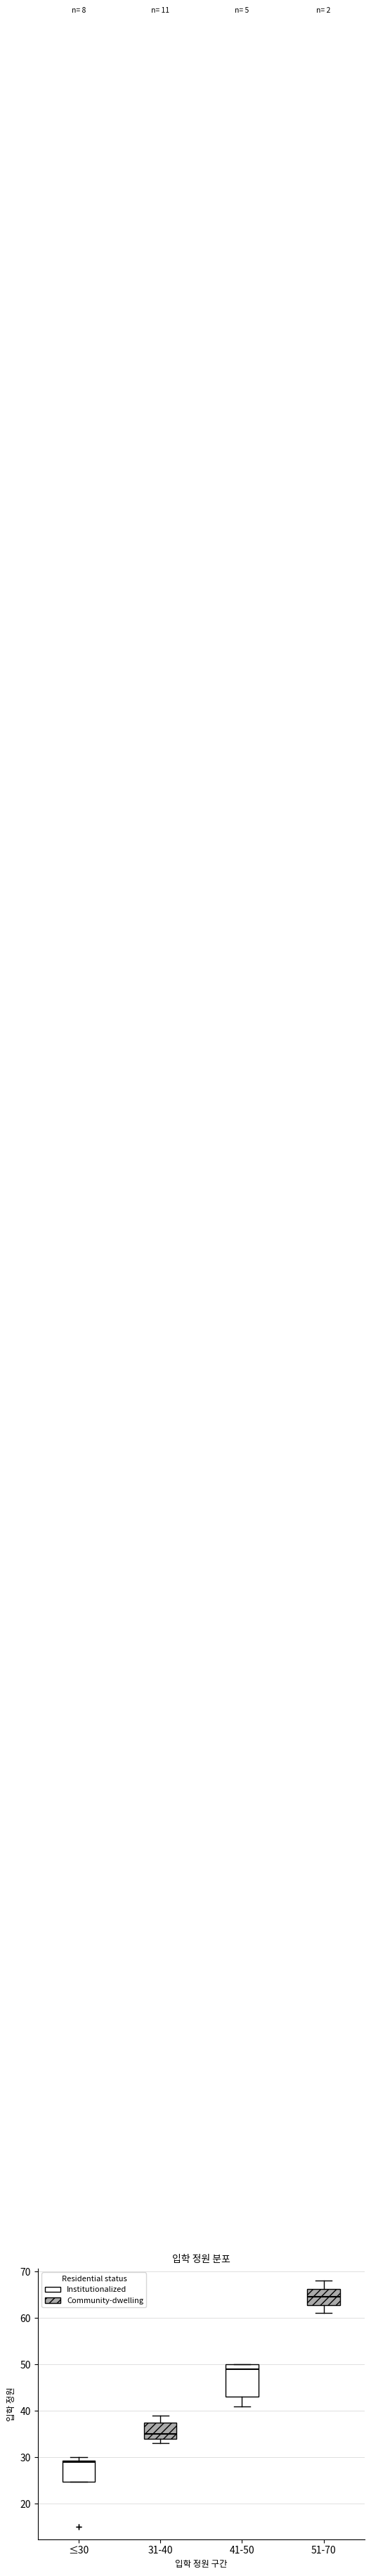

Reading left to right, transcribe this box plot: for each box, give where its median line is, the range the box spans, and where its two whiskers end, as read against the y-axis. The values are not printed on the chart, so give them approximately, as read against the axis.

≤30: median 29, box 25 to 29, whiskers 25 to 30
31-40: median 35, box 34 to 38, whiskers 33 to 39
41-50: median 49, box 43 to 50, whiskers 41 to 50
51-70: median 65, box 63 to 66, whiskers 61 to 68